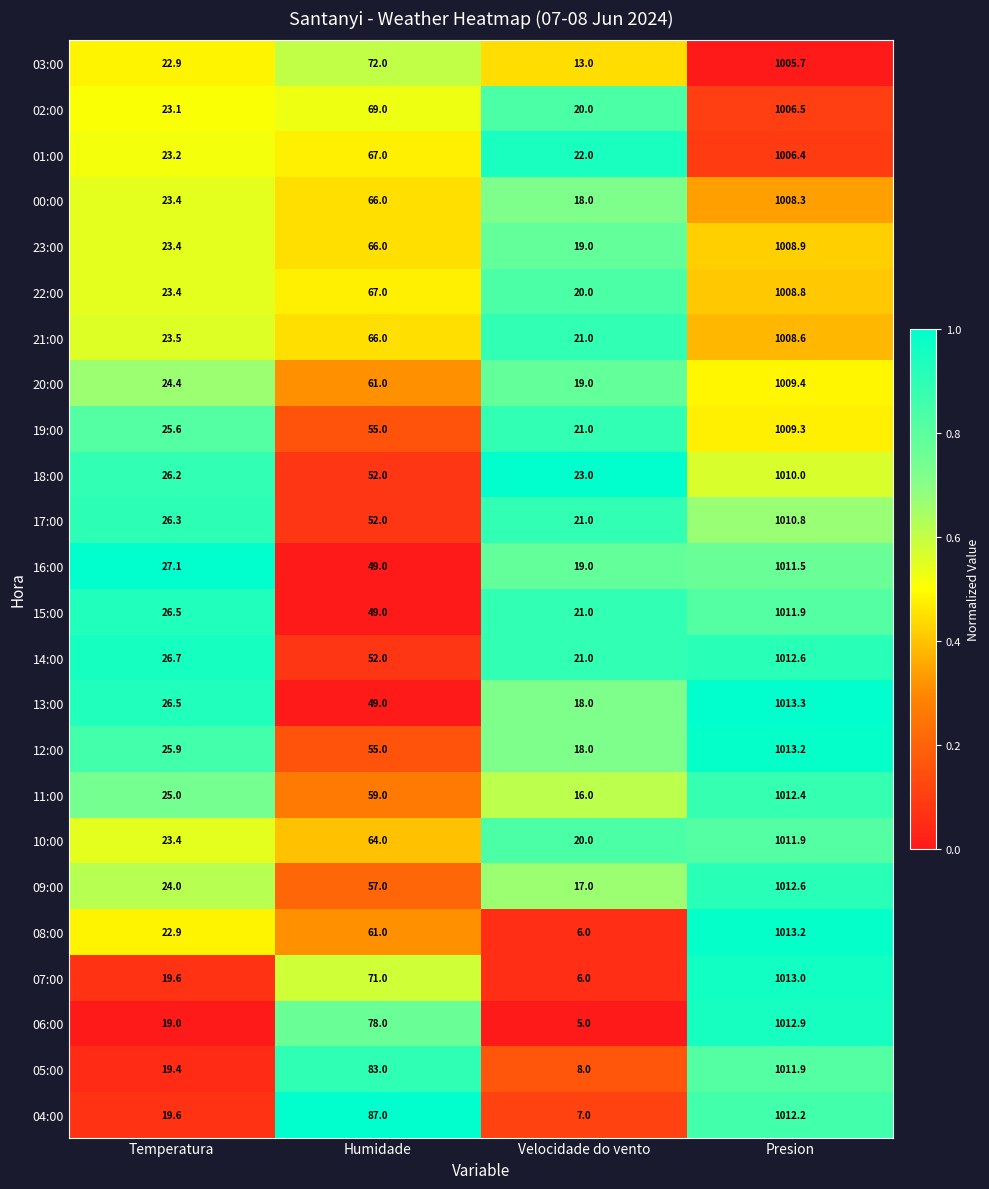

What value does the 12:00 series have at Velocidade do vento?

18.0